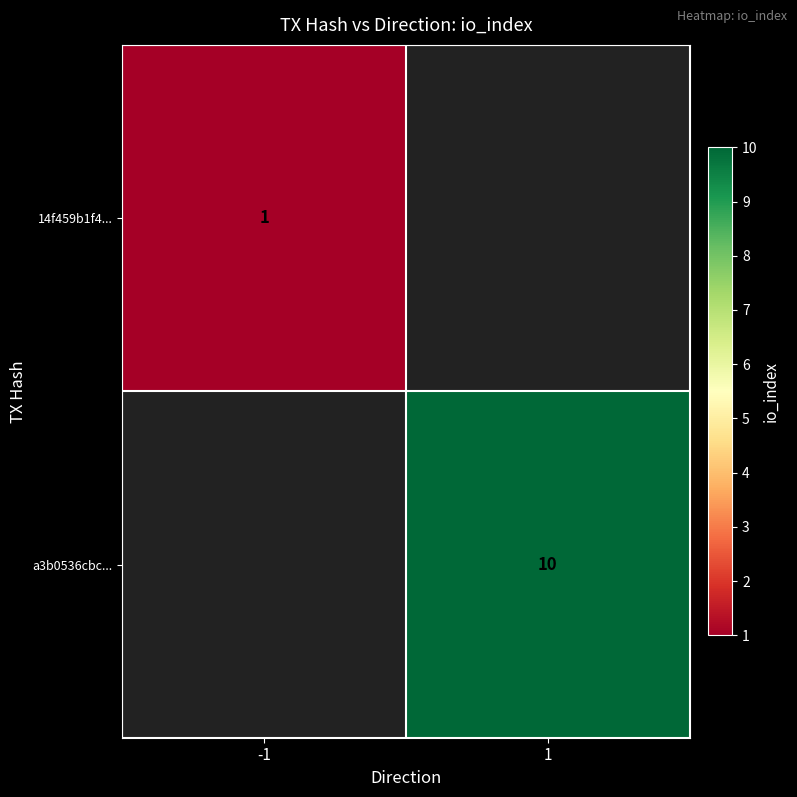

The value of a3b0536cbc... at 1 is 10. True or false?

True